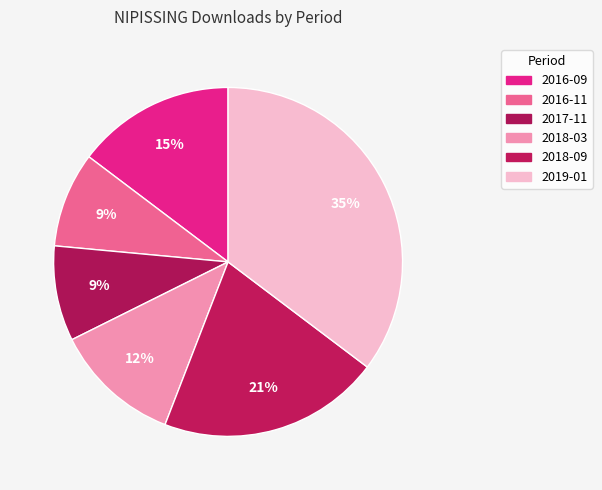

True or false: 2018-09 accounts for 29% of the total.

False